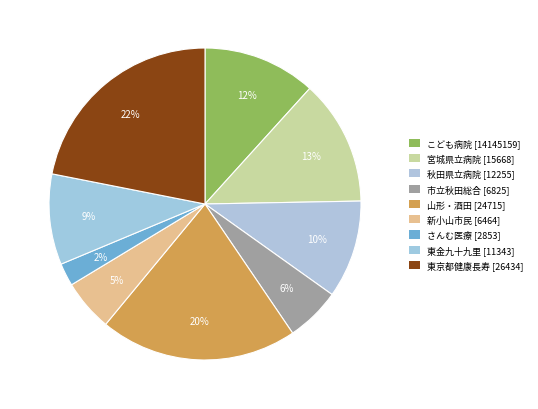

Is there any slice that represents more than half of the pie?

No